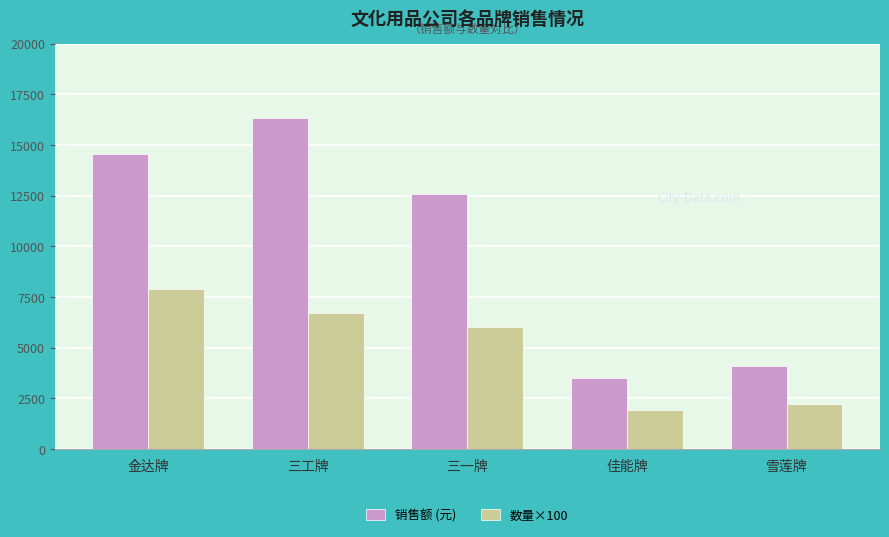

Rank the categories by 销售额 (元) value from lowest to highest.

佳能牌, 雪莲牌, 三一牌, 金达牌, 三工牌